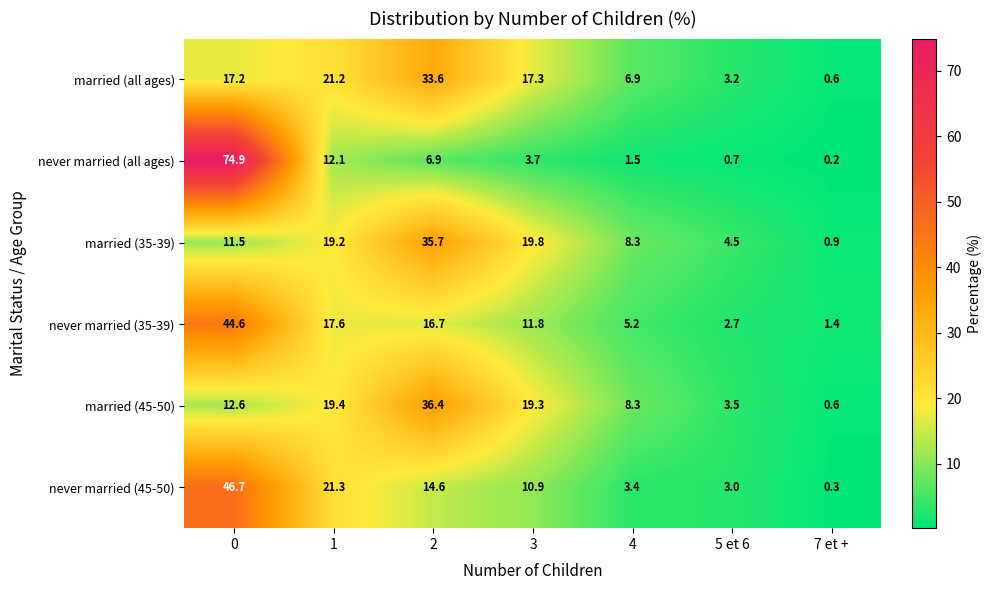

Is it true that never married (45-50) equals 3.0 at 5 et 6?

True